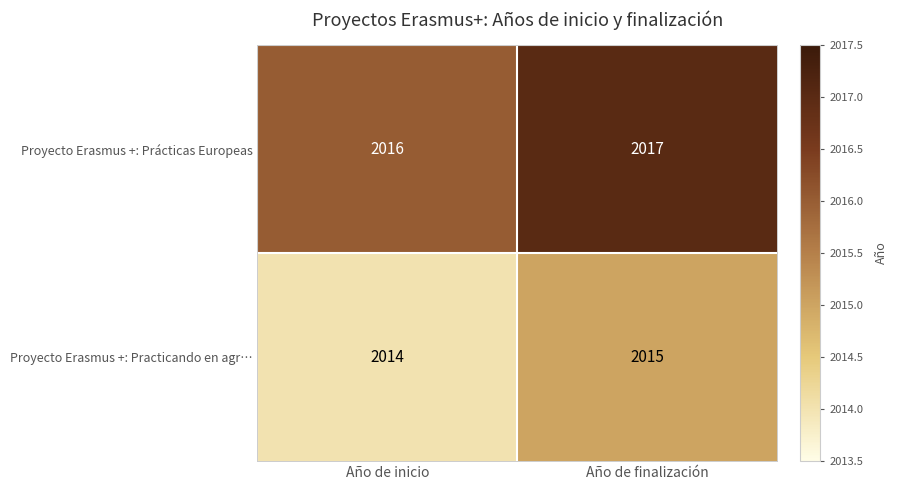

Which series has the largest total across all categories?

Proyecto Erasmus +: Prácticas Europeas